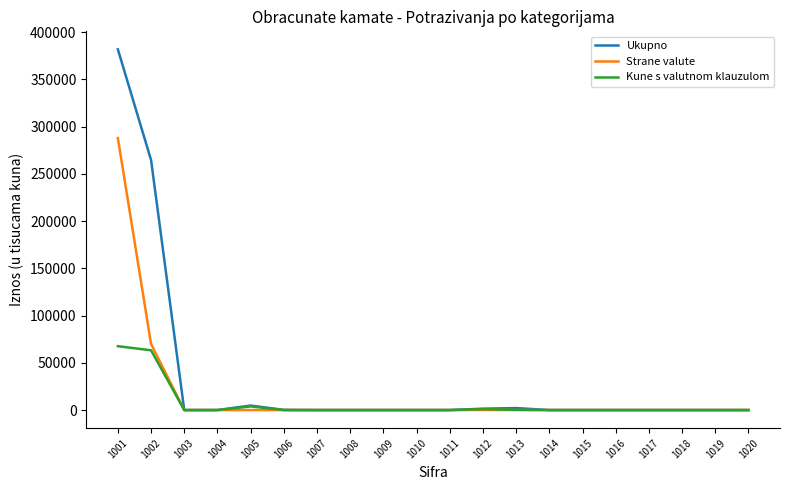

Which series has the largest range (max minus min)?

Ukupno